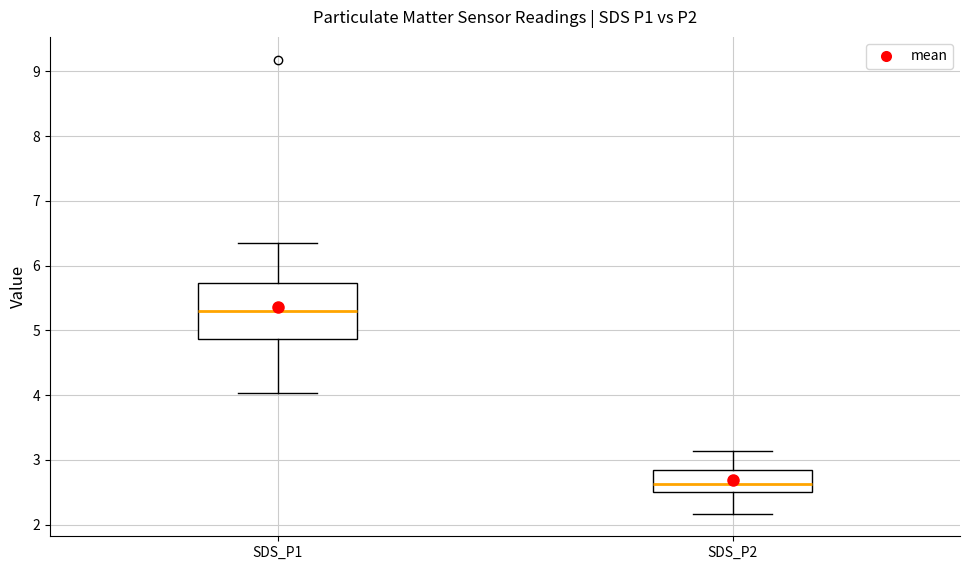

Which box is the tallest, from its lower edge to its upper edge?

SDS_P1